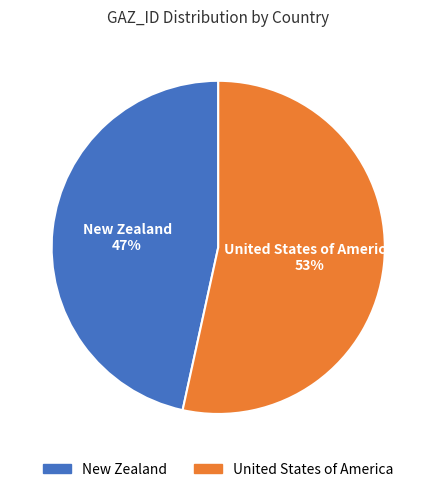

Which has a higher value, United States of America or New Zealand?

United States of America